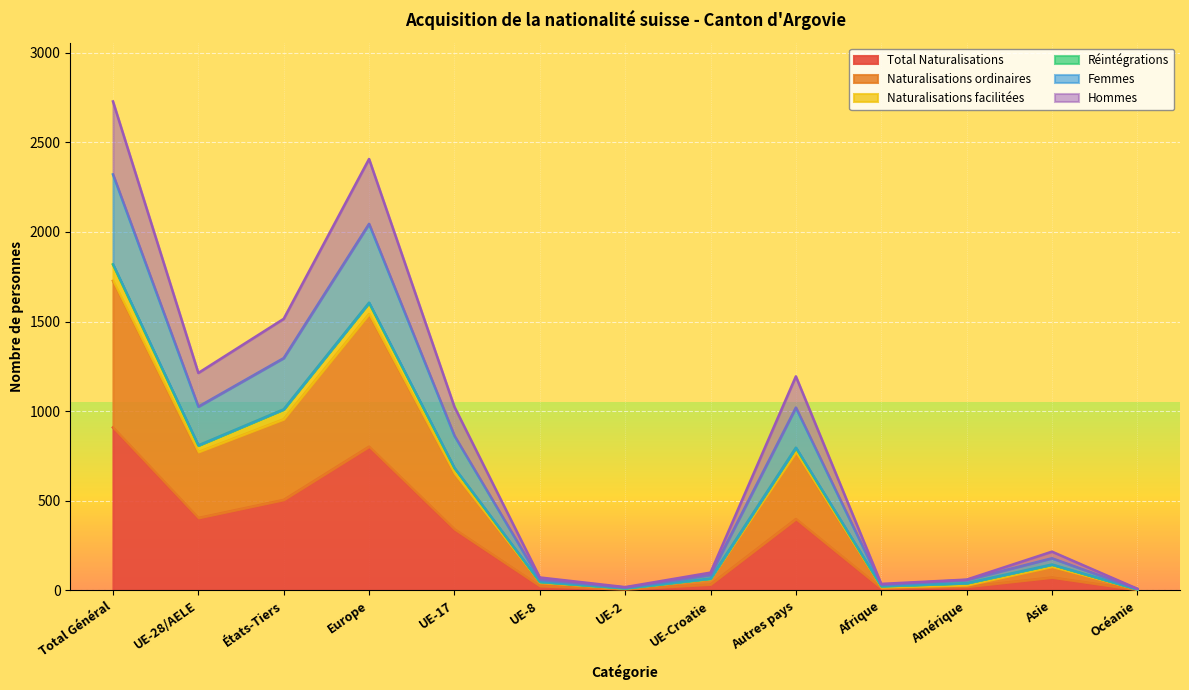

What is the maximum value for Total Naturalisations?

909